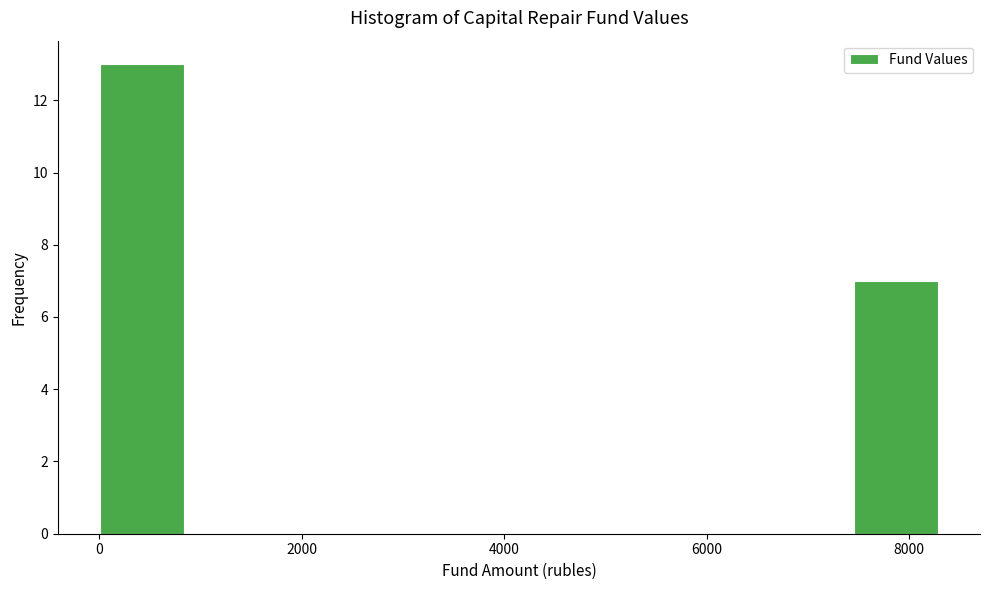

Reading left to right, transcribe this chart: for each bar, give the range it covers on the x-axis and its height. Neither the bar edges nor the heights are printed on the chart, so give them approximately, as read against the axes.

0 to 800: 13
800 to 1600: 0
1600 to 2400: 0
2400 to 3400: 0
3400 to 4200: 0
4200 to 5000: 0
5000 to 5800: 0
5800 to 6600: 0
6600 to 7400: 0
7400 to 8200: 7